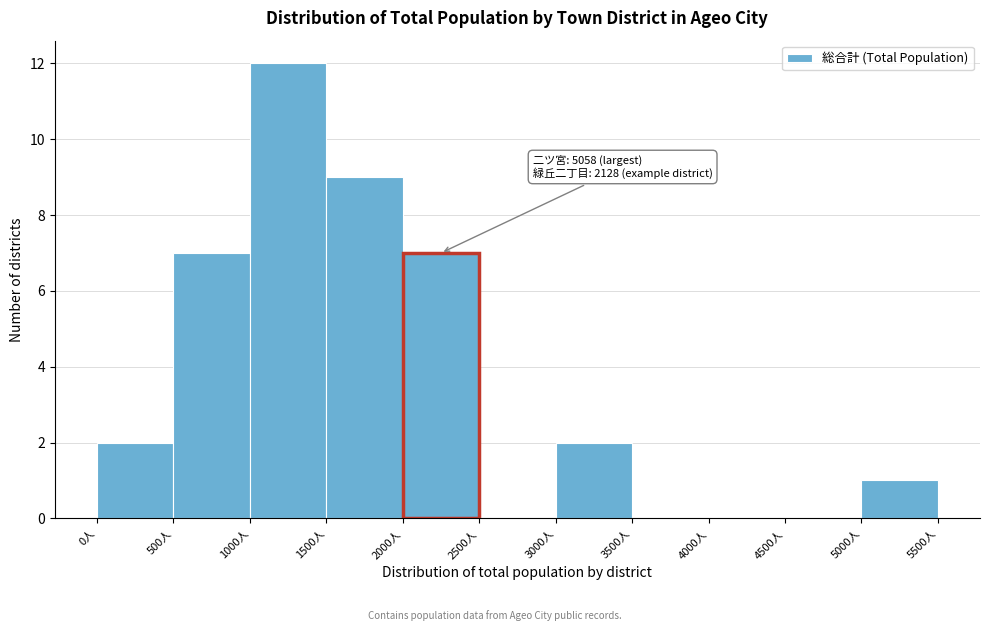

Which range on the x-axis has the tallest bar?

1000 to 1500